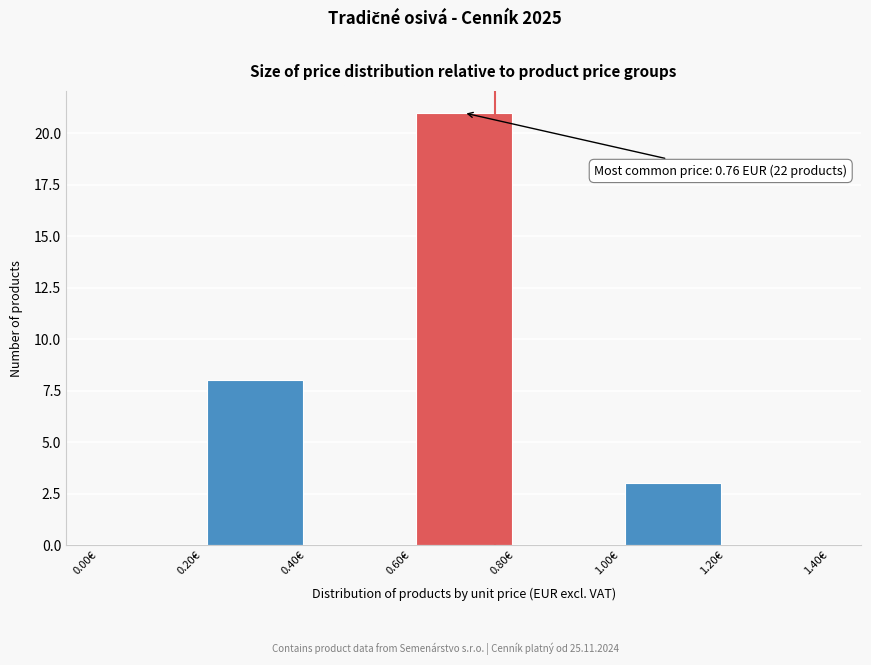

Which range on the x-axis has the tallest bar?

0.6 to 0.8